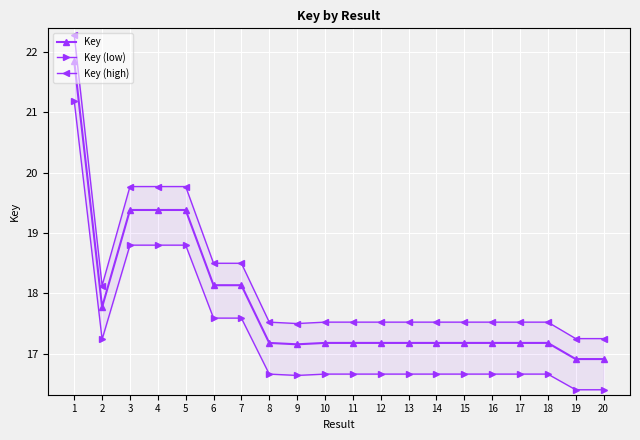

What are all the series names shown in the legend?

Key, Key (low), Key (high)